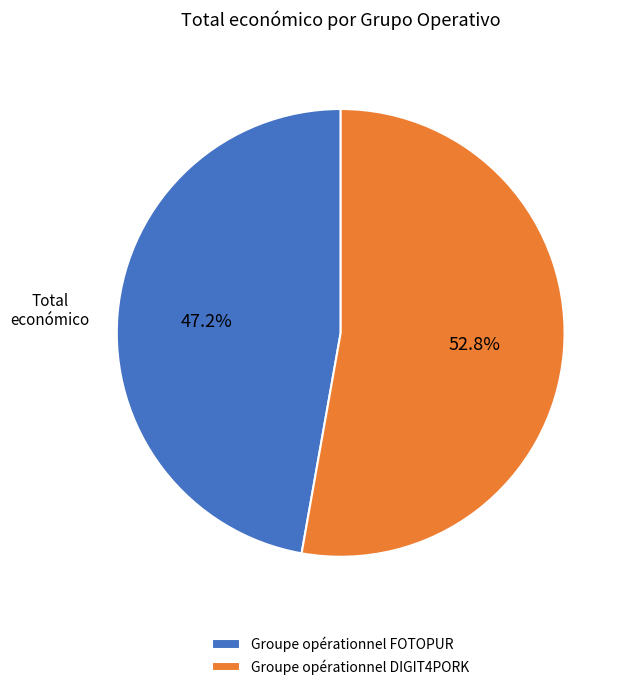

To the nearest percent, what is the difference between the largest and smallest slice percentages?

6%